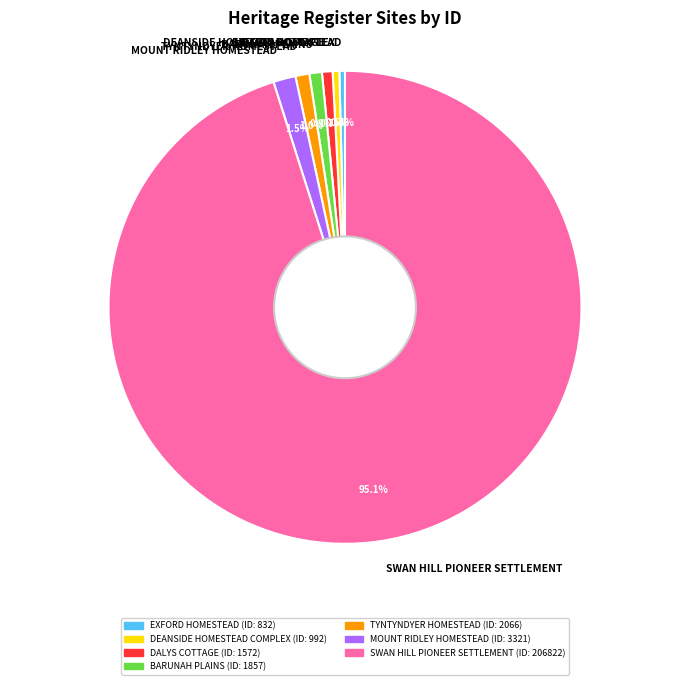

Approximately how many times larger is the value at SWAN HILL PIONEER SETTLEMENT compared to DEANSIDE HOMESTEAD COMPLEX?

208.5